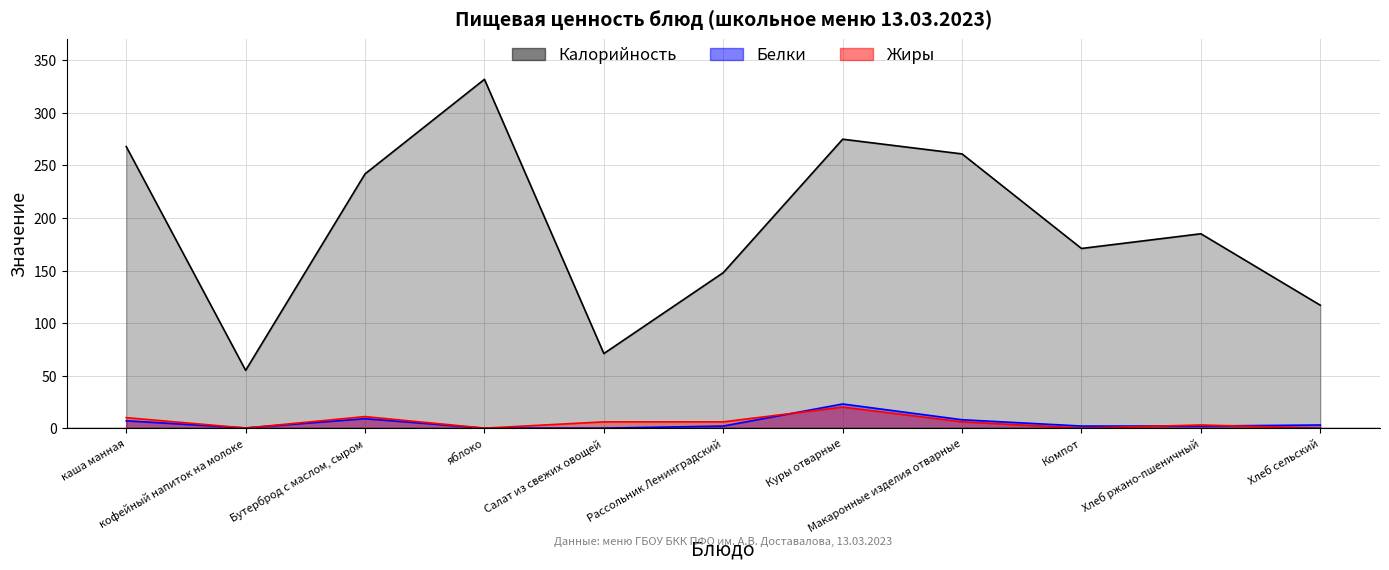

At which label does Жиры reach its peak?

Куры отварные